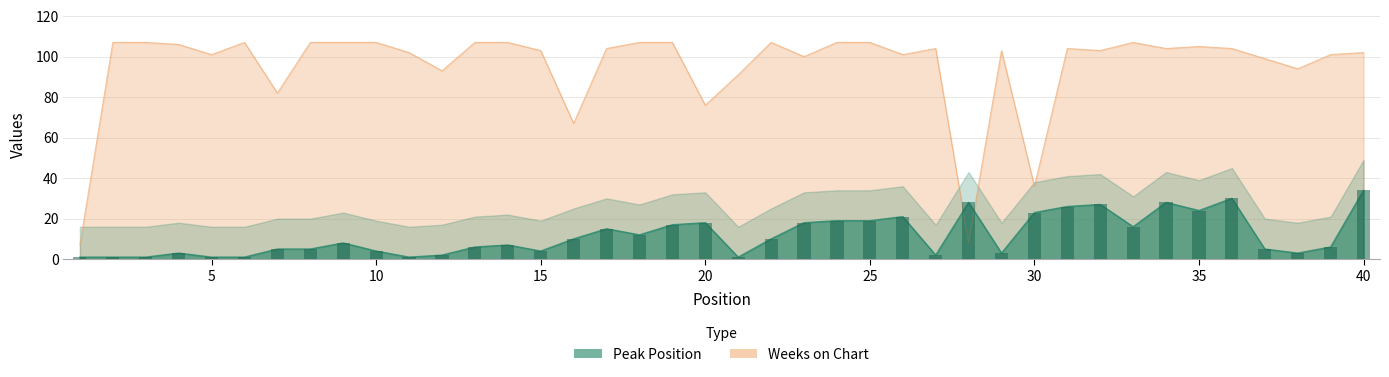

Rank the series at 20 from highest to lowest value.

Weeks on Chart, Peak Position